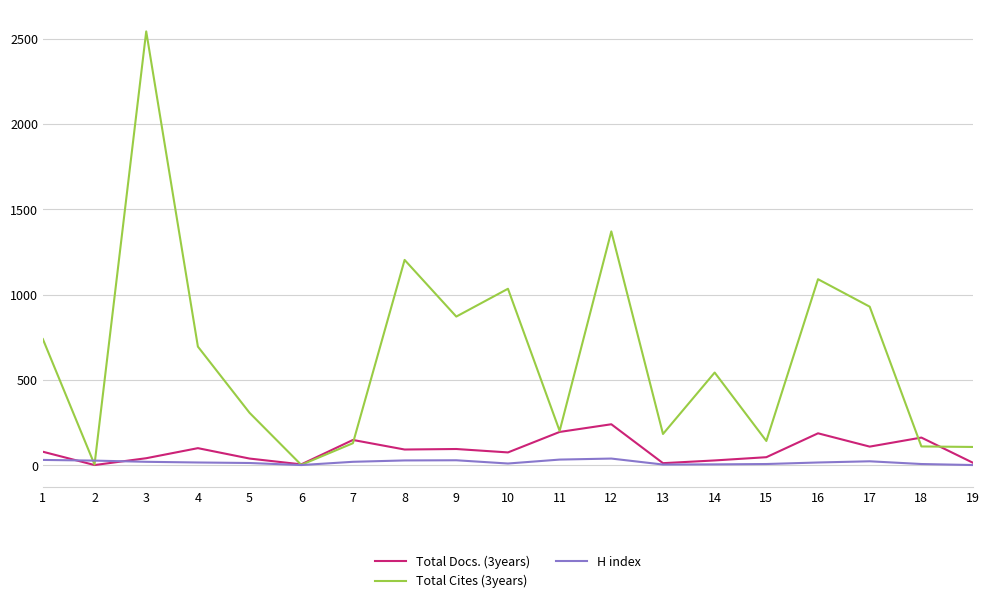

Which series changed the most between 12 and 13?

Total Cites (3years)